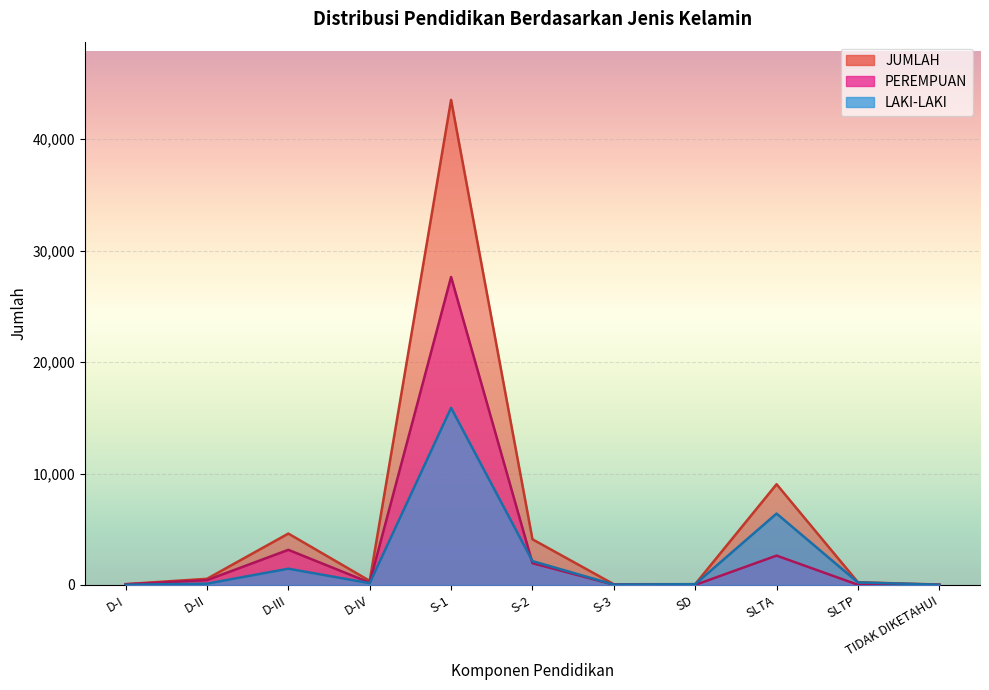

How many lines are shown in the chart?

3